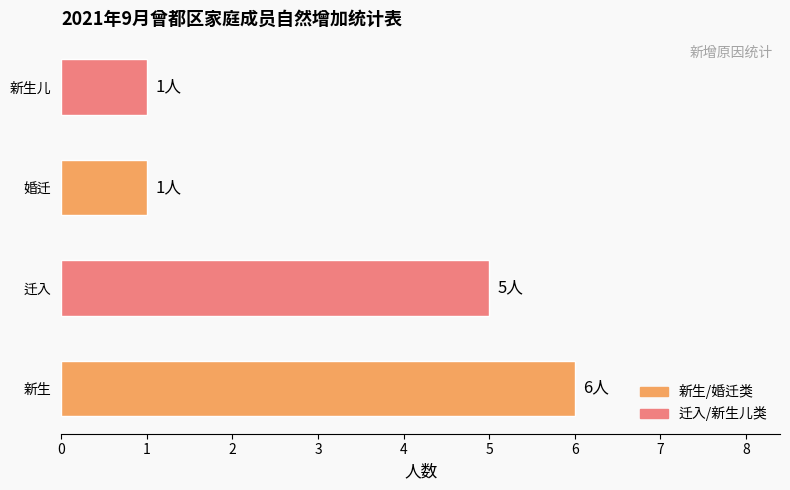

Reading bottom to top, transcribe all the data shown in this chart.

6	5	1	1